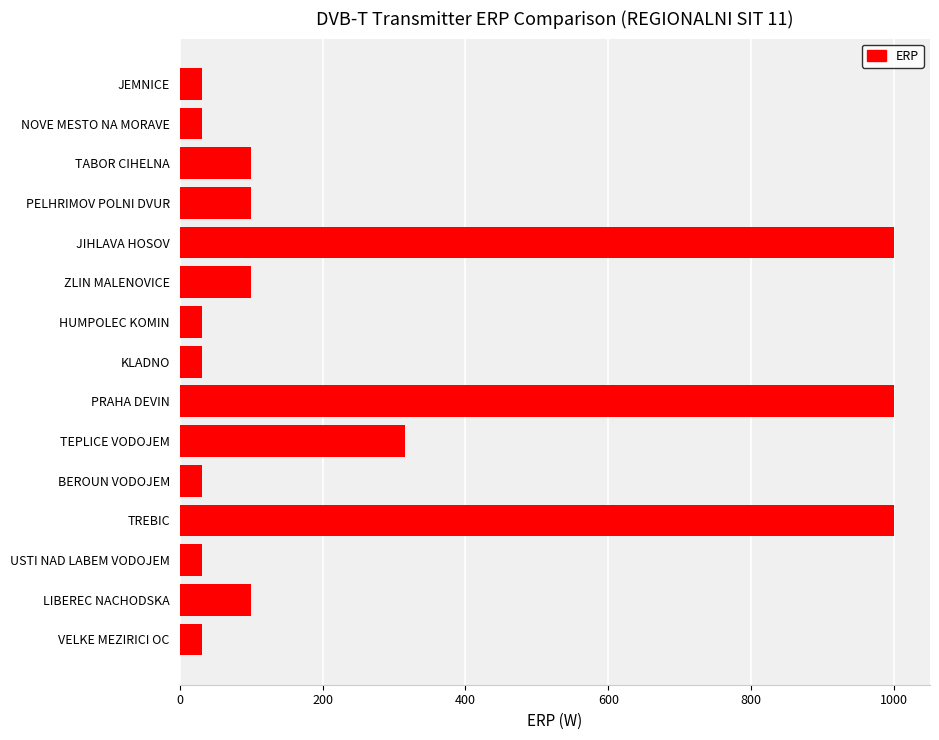

What is the average value?

262